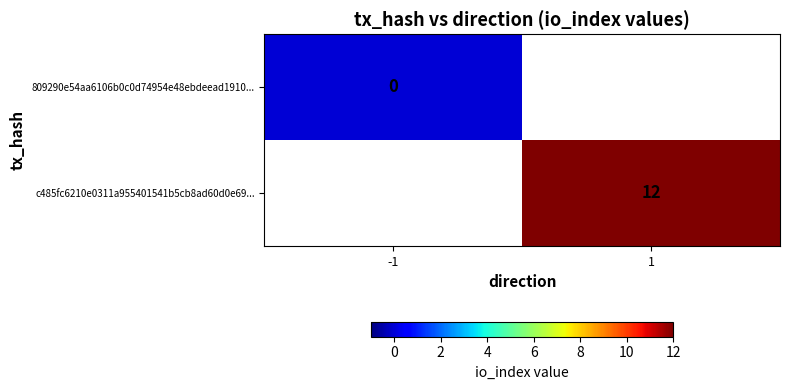

The value of c485fc6210e0311a955401541b5cb8ad60d0e69... at 1 is 12. True or false?

True